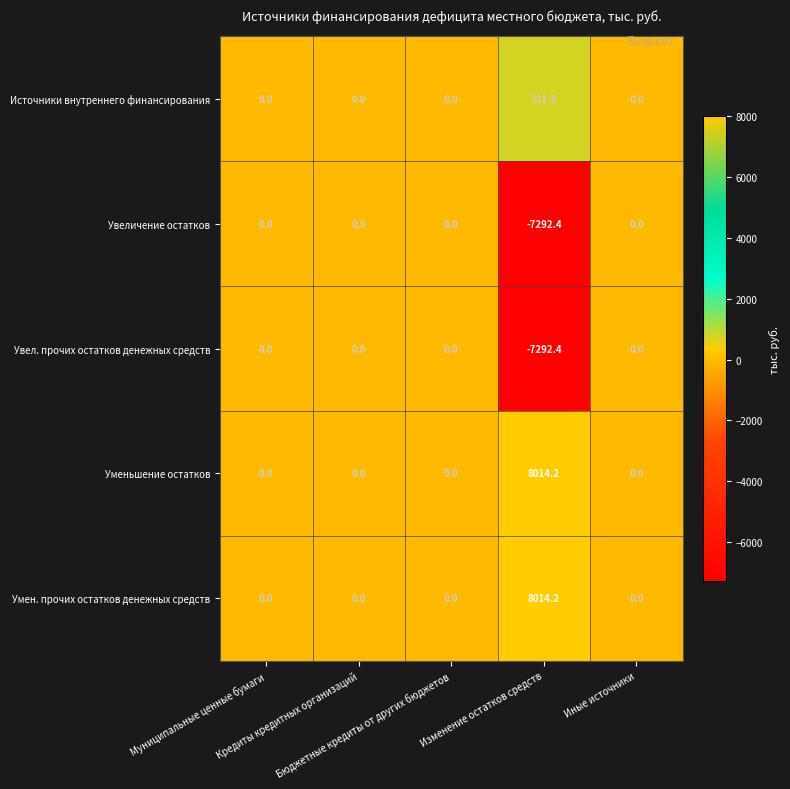

What is the sum of all Уменьшение остатков values?

8014.2